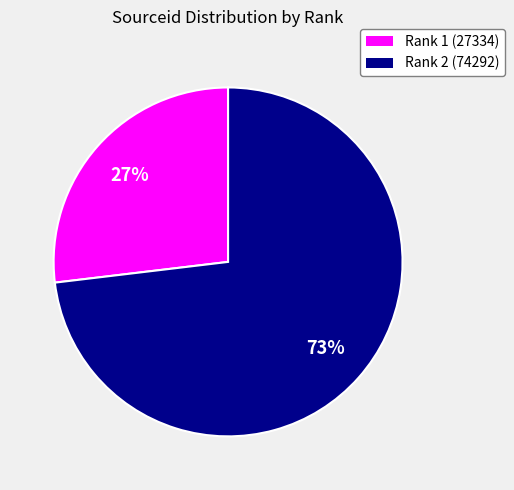

Is there a majority slice in this chart?

Yes